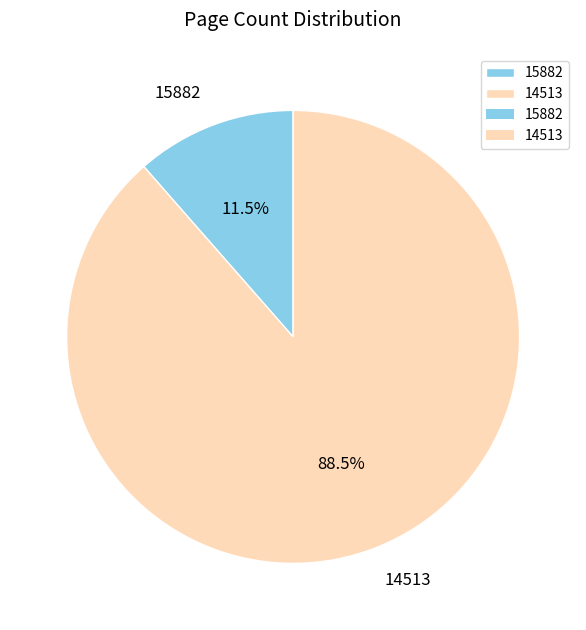

Combined, what portion of the pie is 14513 and 15882?

100.0%